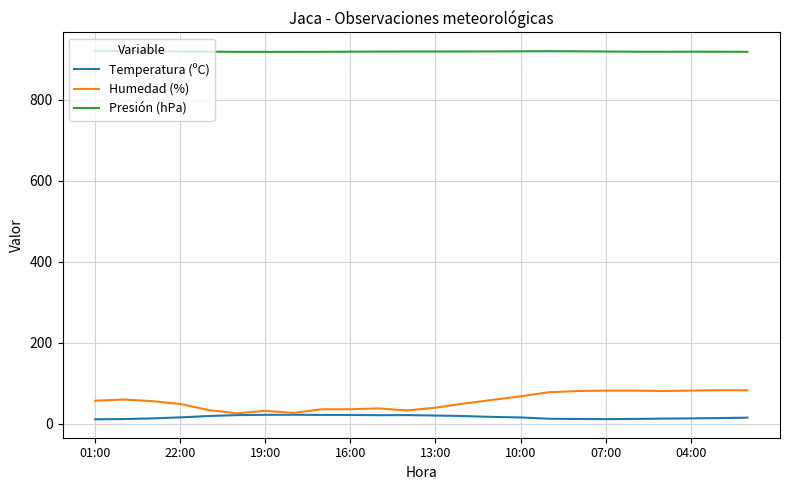

How many lines are shown in the chart?

3